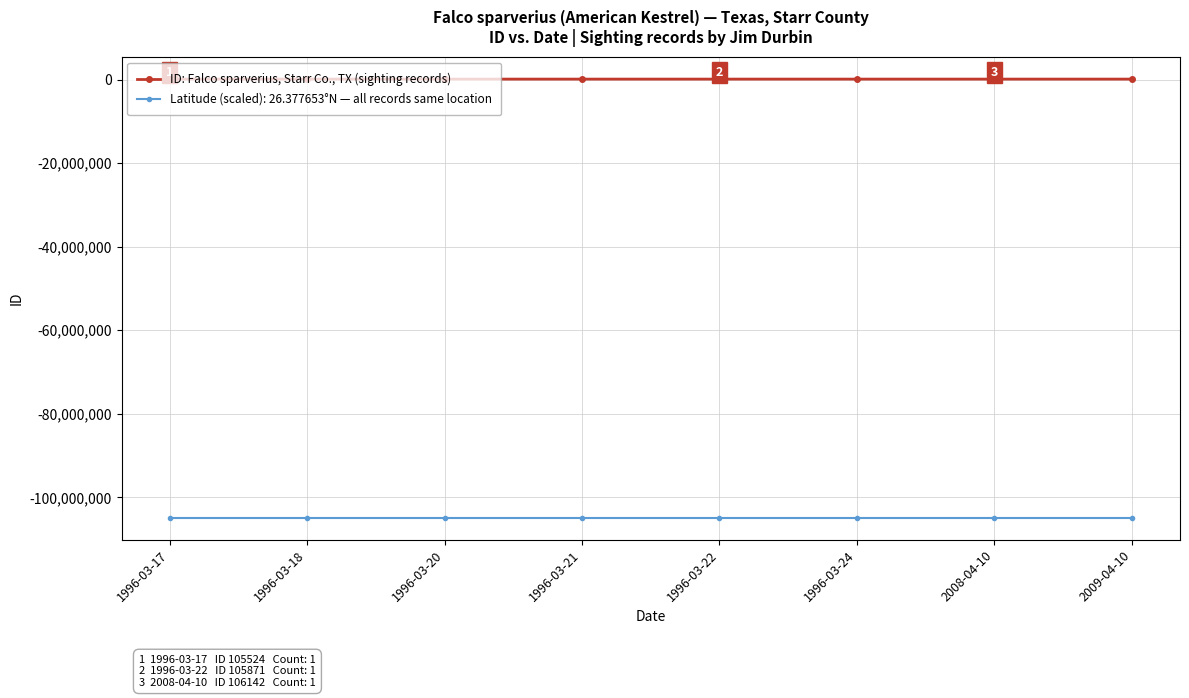

Is the value of ID: Falco sparverius, Starr Co., TX (sighting records) at 1996-03-22 greater than the value of Latitude (scaled): 26.377653°N — all records same location at 1996-03-17?

Yes